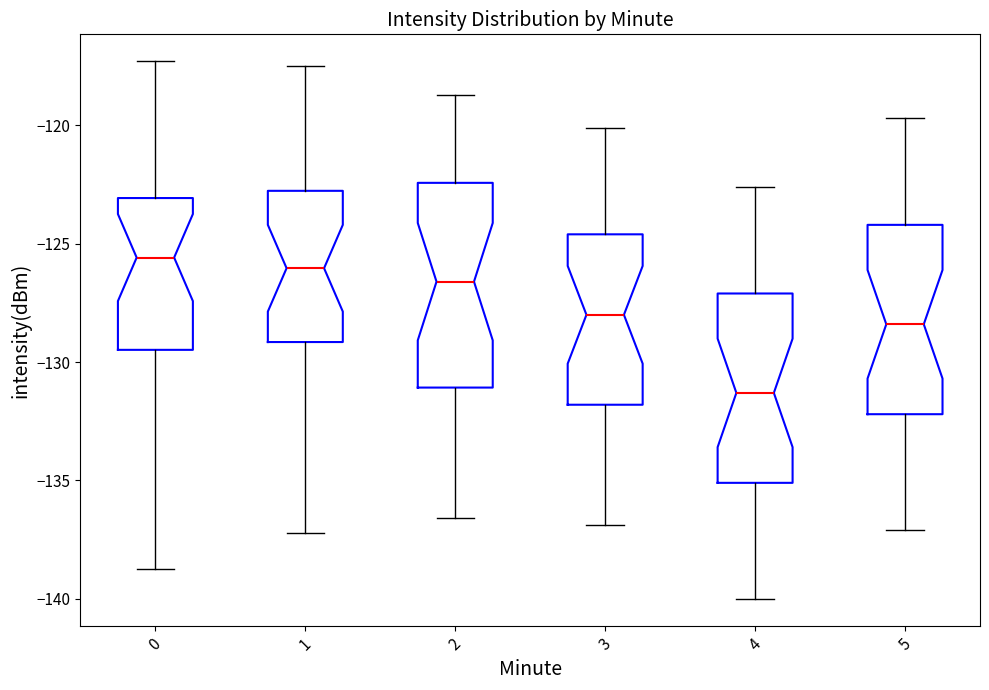

Reading left to right, transcribe this box plot: for each box, give where its median line is, the range the box spans, and where its two whiskers end, as read against the y-axis. The values are not printed on the chart, so give them approximately, as read against the axis.

0: median -125.5, box -129.5 to -123.0, whiskers -138.5 to -117.5
1: median -126.0, box -129.0 to -123.0, whiskers -137.0 to -117.5
2: median -126.5, box -131.0 to -122.5, whiskers -136.5 to -118.5
3: median -128.0, box -132.0 to -124.5, whiskers -137.0 to -120.0
4: median -131.5, box -135.0 to -127.0, whiskers -140.0 to -122.5
5: median -128.5, box -132.0 to -124.0, whiskers -137.0 to -119.5